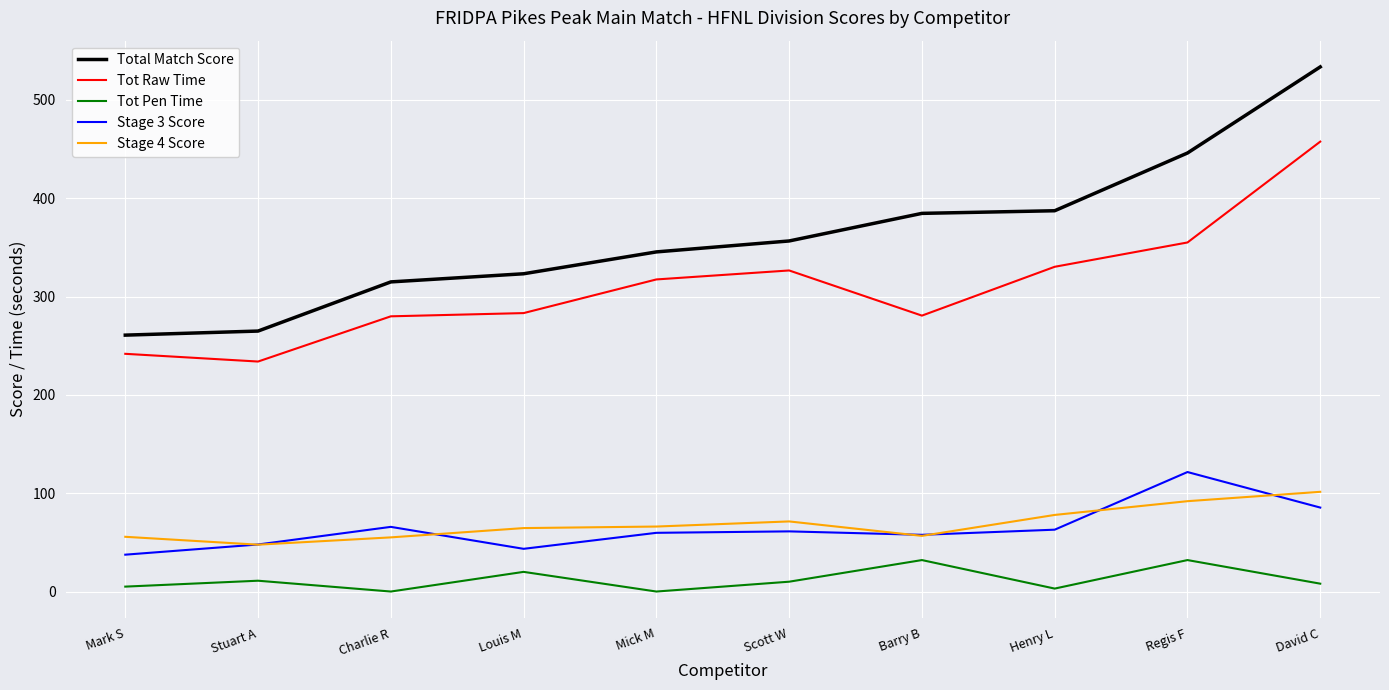

Count the number of categories in the chart.

10